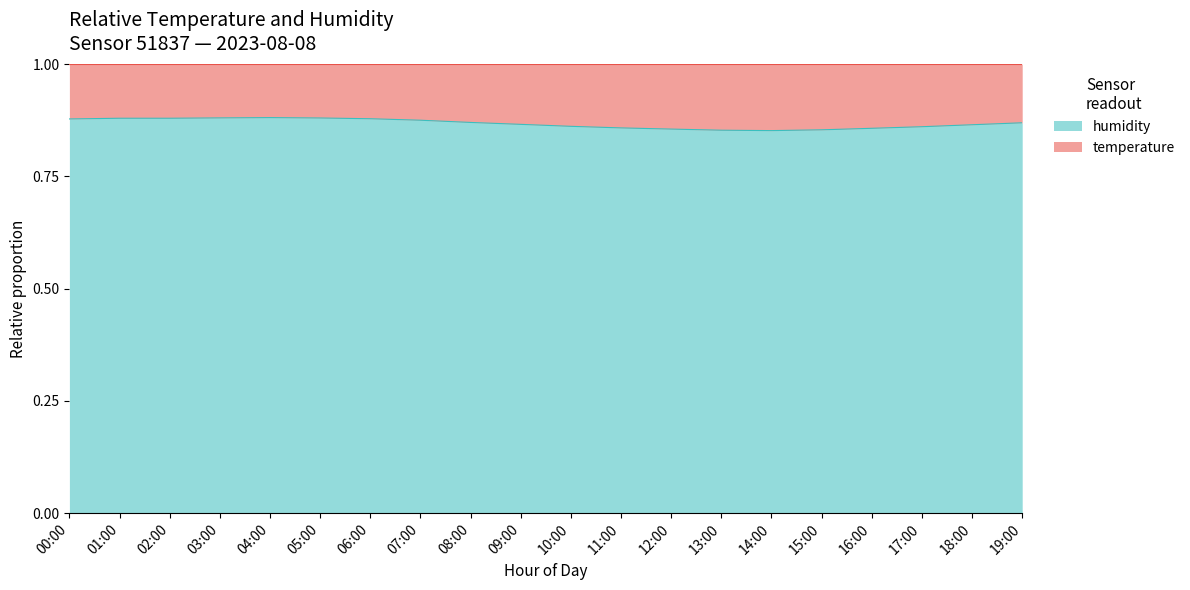

Where is the first local maximum?

04:00